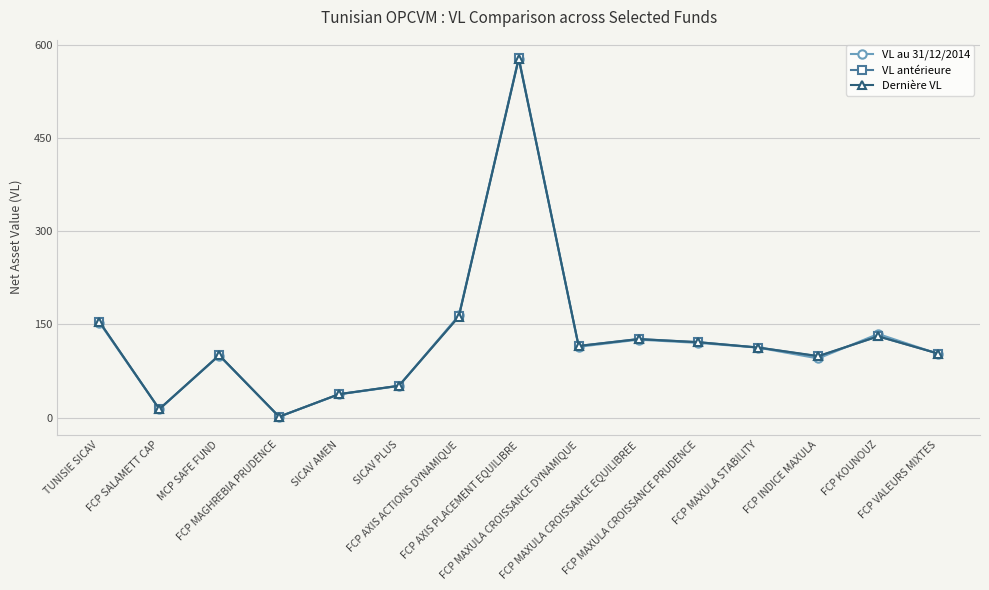

In VL antérieure, how many points are lower than both neighbors (excluding endpoints)?

4